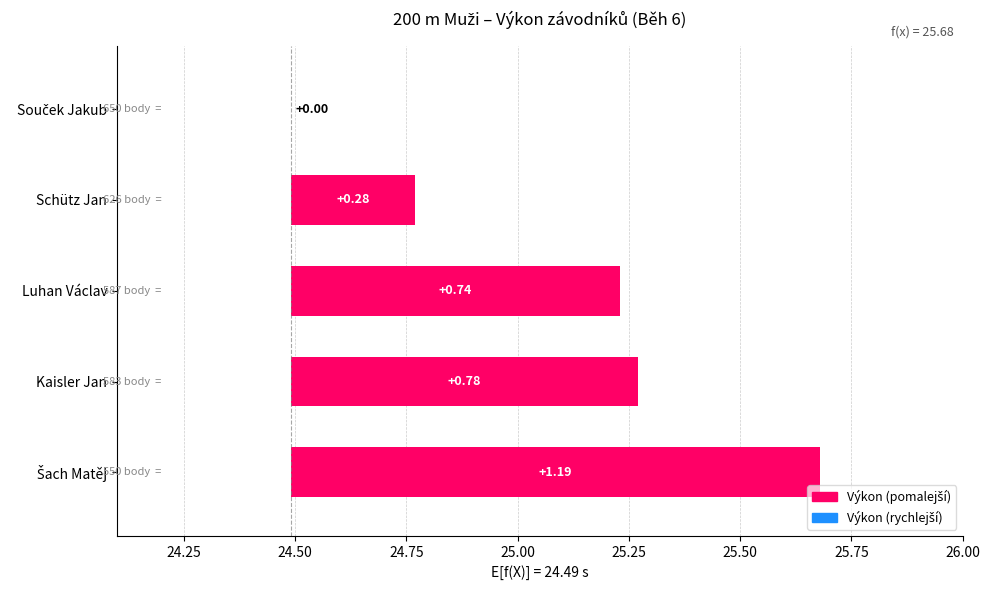

How many series are shown in this chart?

1